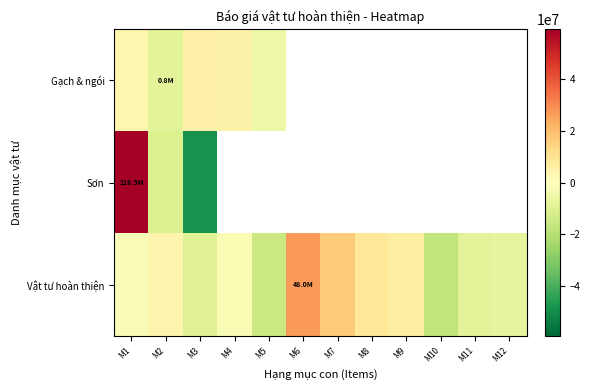

Between M5 and M10, which series saw the biggest shift?

Vật tư hoàn thiện